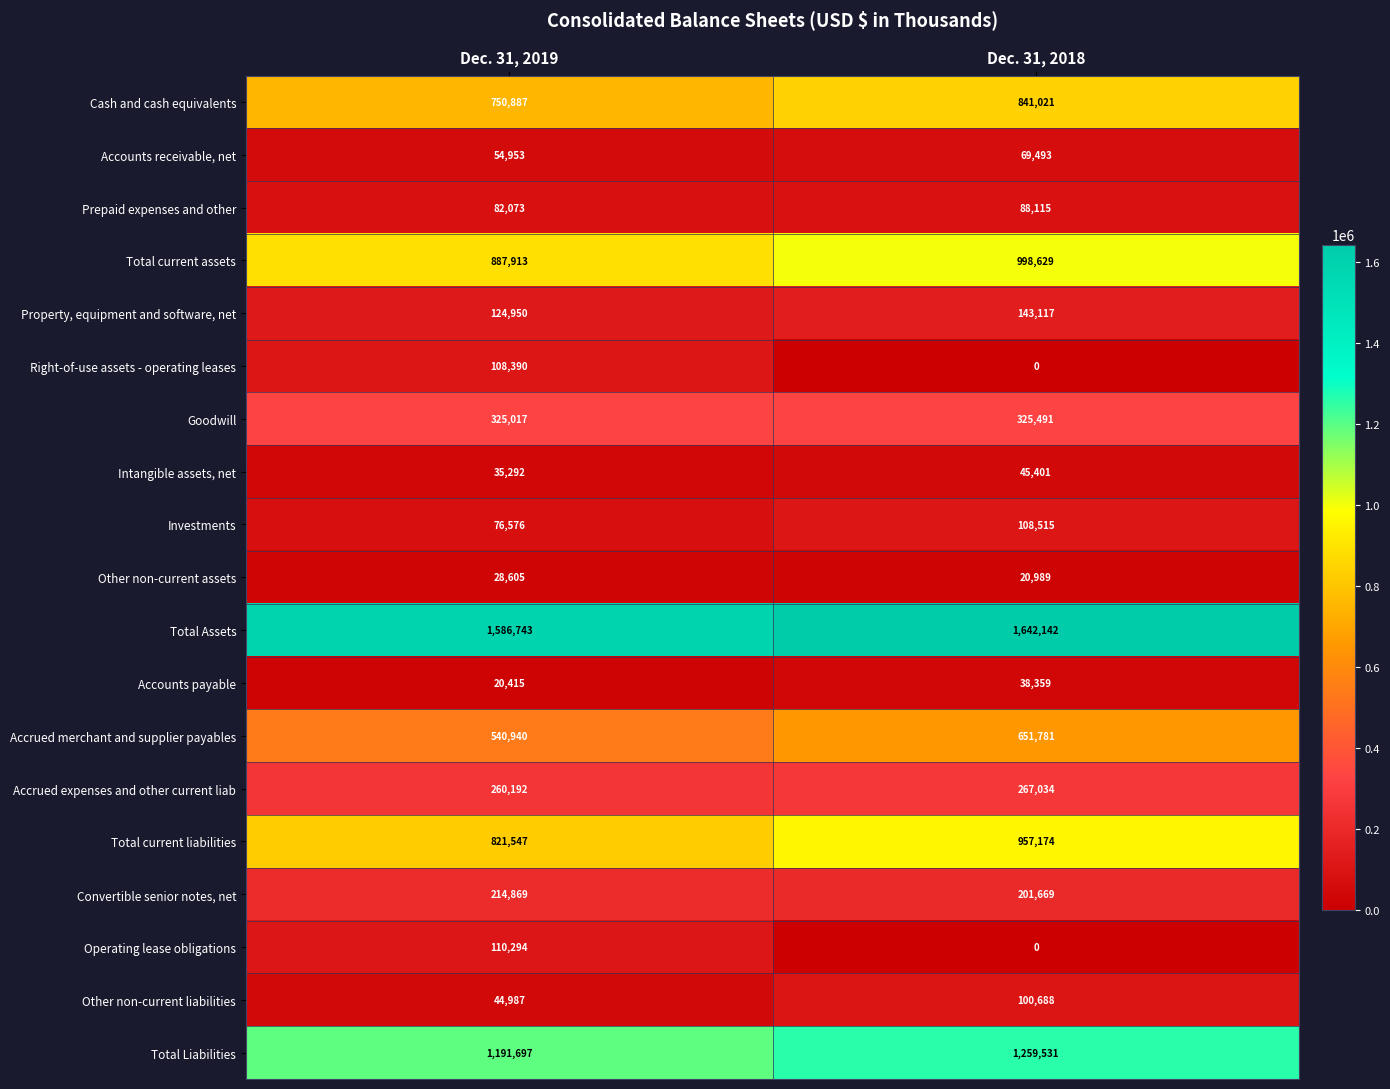

Rank the series at Dec. 31, 2019 from highest to lowest value.

Total Assets, Total Liabilities, Total current assets, Total current liabilities, Cash and cash equivalents, Accrued merchant and supplier payables, Goodwill, Accrued expenses and other current liab, Convertible senior notes, net, Property, equipment and software, net, Operating lease obligations, Right-of-use assets - operating leases, Prepaid expenses and other, Investments, Accounts receivable, net, Other non-current liabilities, Intangible assets, net, Other non-current assets, Accounts payable